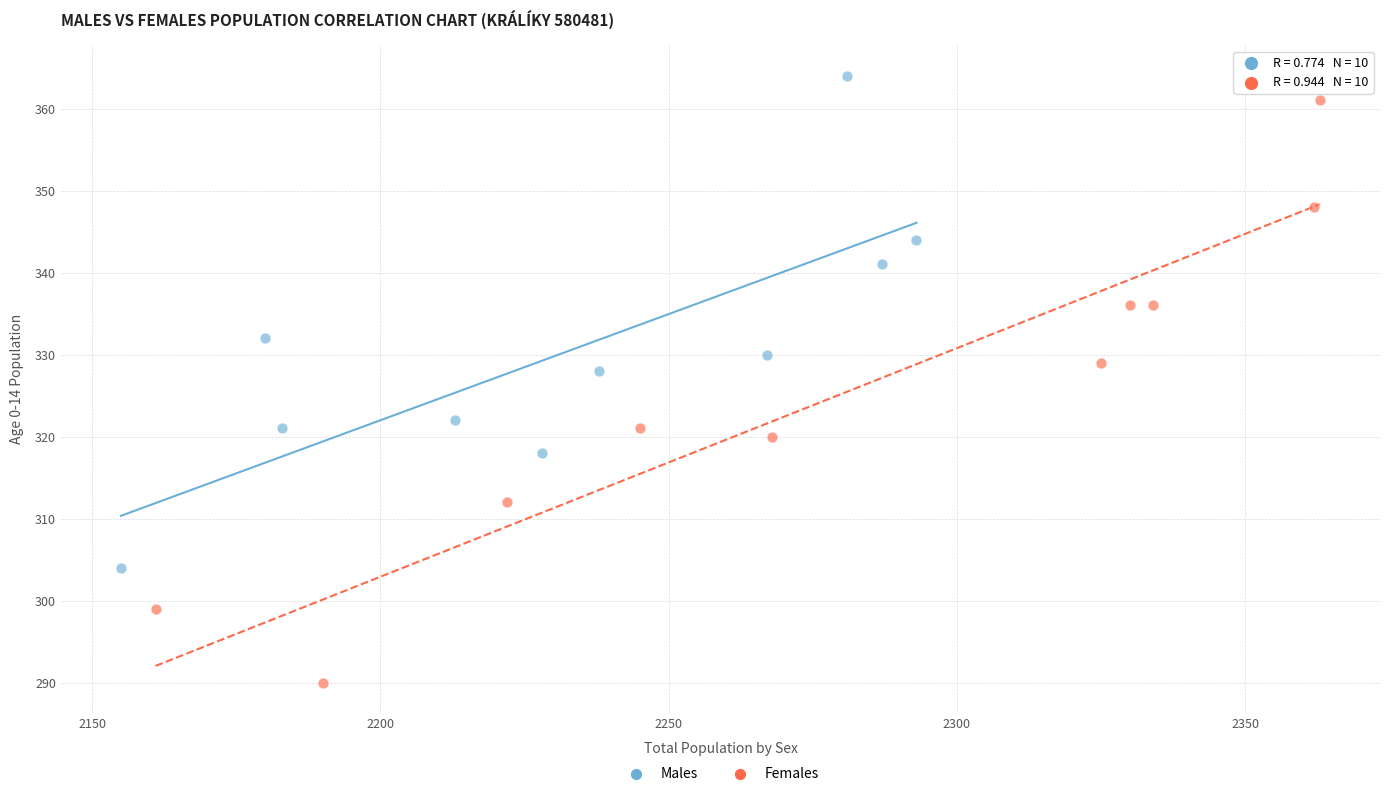

Which series has the widest spread of Y values?

Females